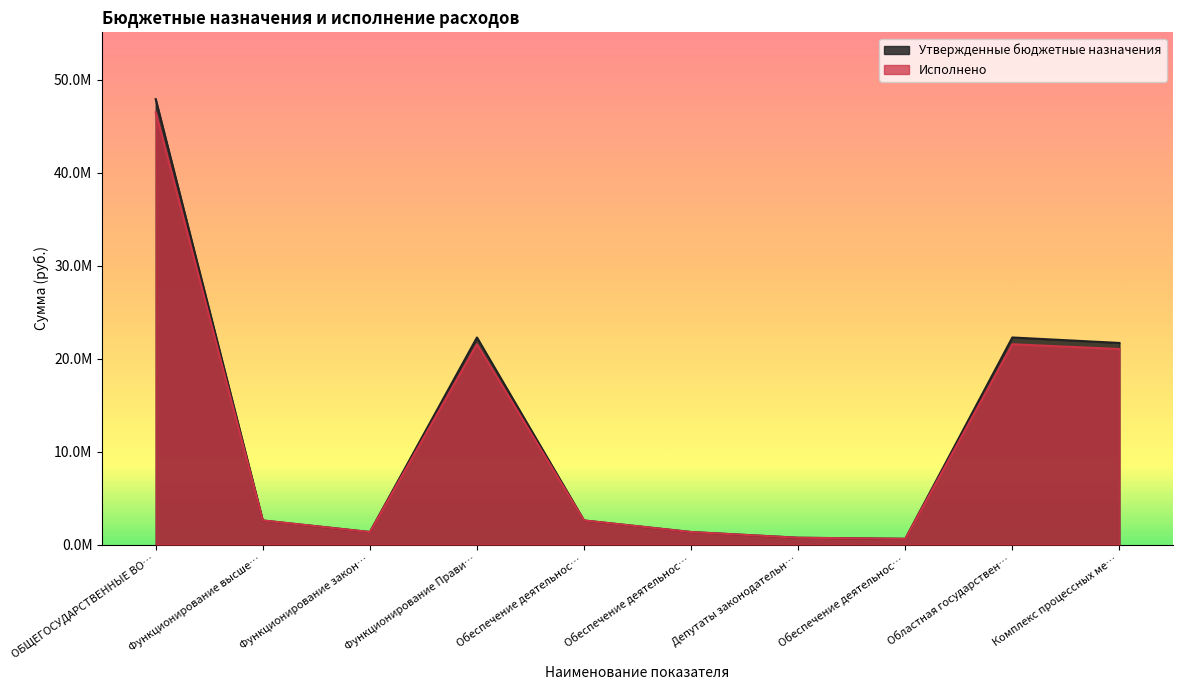

Does the chart display data point markers on the line(s)?

No